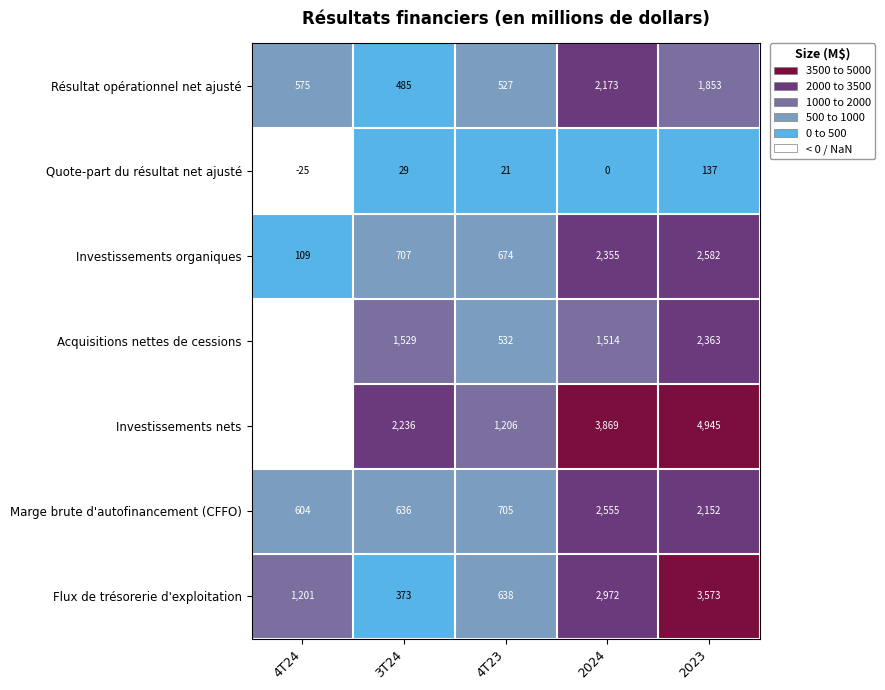

At which category is the sum across all series the highest?

2023